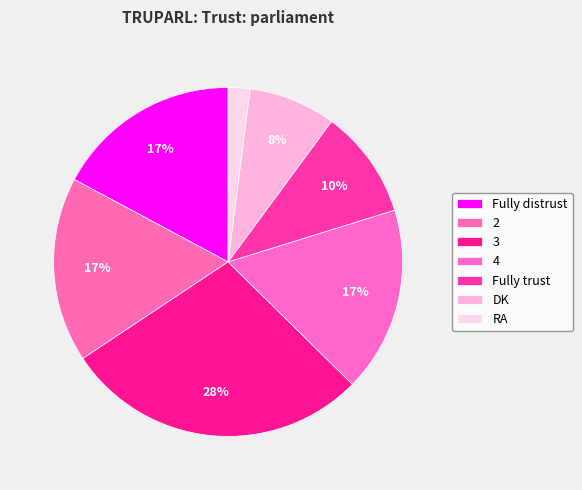

What portion of the pie excludes 2?

82.8%